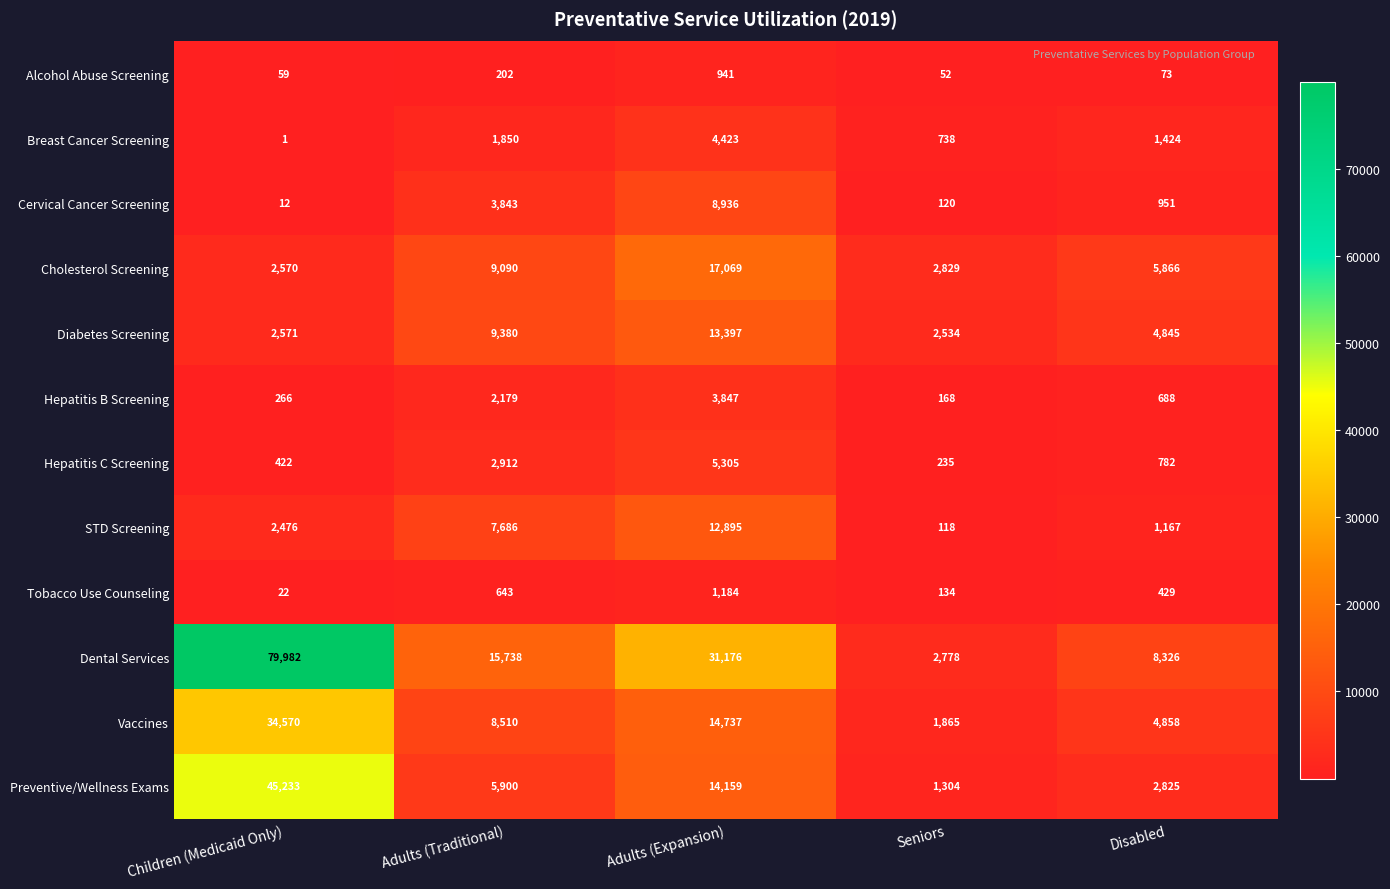

What is the sum of the Dental Services values at Children (Medicaid Only) and Disabled?

88308